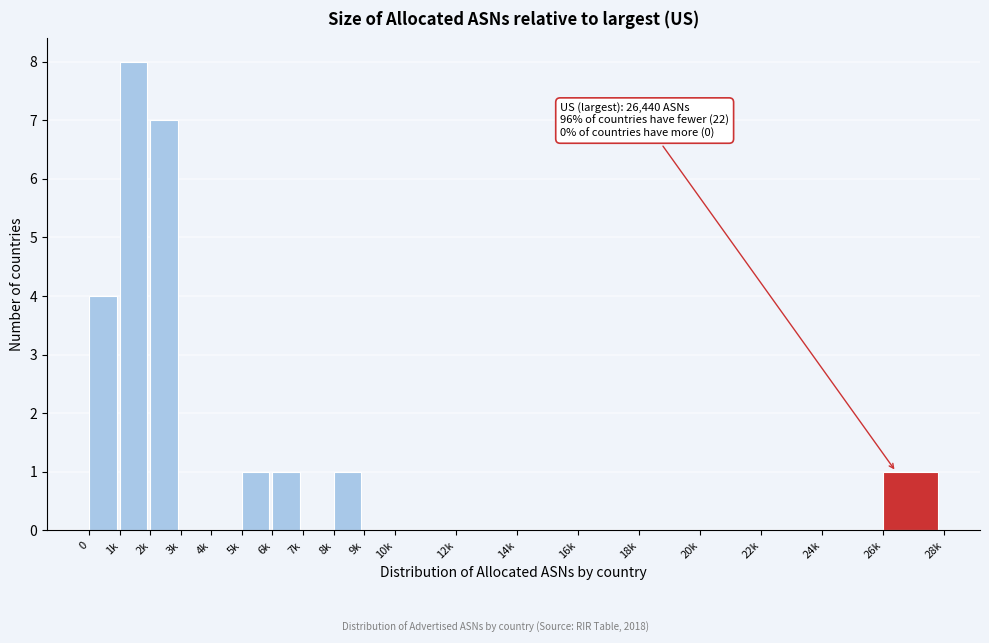

Reading left to right, extract all data points from this chart.

0=4	1k=8	2k=7	3k=0	4k=0	5k=1	6k=1	7k=0	8k=1	9k=0	10k=0	12k=0	14k=0	16k=0	18k=0	20k=0	22k=0	24k=0	26k=1